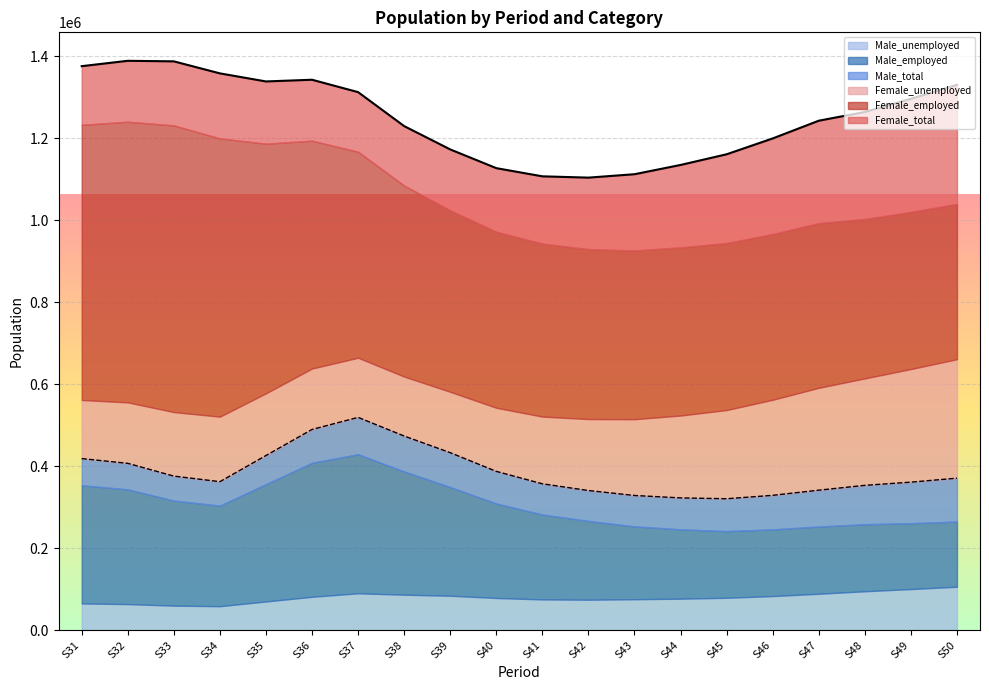

Reading left to right, extract all data points from this chart.

Female_total: S31=957680	S32=982330	S33=1012178	S34=996391	S35=912909	S36=853444	S37=793728	S38=756357	S39=740063	S40=740015	S41=750379	S42=763586	S43=784006	S44=812540	S45=840624	S46=870966	S47=901638	S48=911152	S49=935473	S50=959932
Female_employed: S31=814567	S32=833596	S33=855869	S34=837717	S35=761071	S36=704738	S37=648218	S38=611233	S39=591500	S40=584750	S41=586347	S42=589167	S43=597744	S44=611519	S45=624138	S46=637721	S47=651852	S48=650110	S49=659496	S50=669549
Female_unemployed: S31=143113	S32=148734	S33=156309	S34=158674	S35=151838	S36=148706	S37=145510	S38=145124	S39=148563	S40=155265	S41=164032	S42=174419	S43=186262	S44=201021	S45=216486	S46=233245	S47=249786	S48=261042	S49=275977	S50=290383
Male_total: S31=418596	S32=407050	S33=375856	S34=362301	S35=426088	S36=489717	S37=519183	S38=473654	S39=433037	S40=387389	S41=357076	S42=340678	S43=328577	S44=322673	S45=320616	S46=328940	S47=341531	S48=353299	S49=361135	S50=370841
Male_employed: S31=353492	S32=343491	S33=316112	S34=303890	S35=356222	S36=408349	S37=429298	S38=387193	S39=349132	S40=308951	S41=282107	S42=266482	S43=253177	S44=245913	S45=241689	S46=245872	S47=252804	S48=258453	S49=260936	S50=264951
Male_unemployed: S31=65104	S32=63559	S33=59744	S34=58411	S35=69866	S36=81368	S37=89885	S38=86461	S39=83905	S40=78438	S41=74969	S42=74196	S43=75400	S44=76760	S45=78927	S46=83068	S47=88727	S48=94846	S49=100199	S50=105890